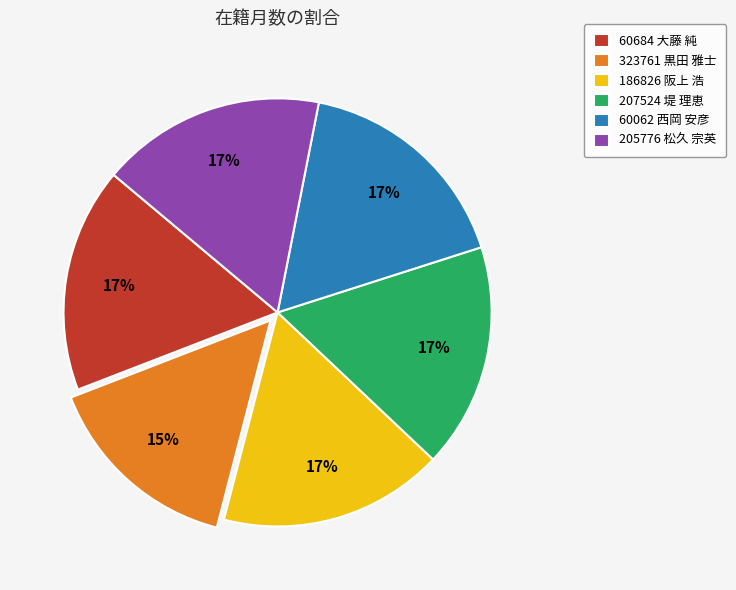

The 207524 堤 理恵 slice represents 27% of the pie. True or false?

False